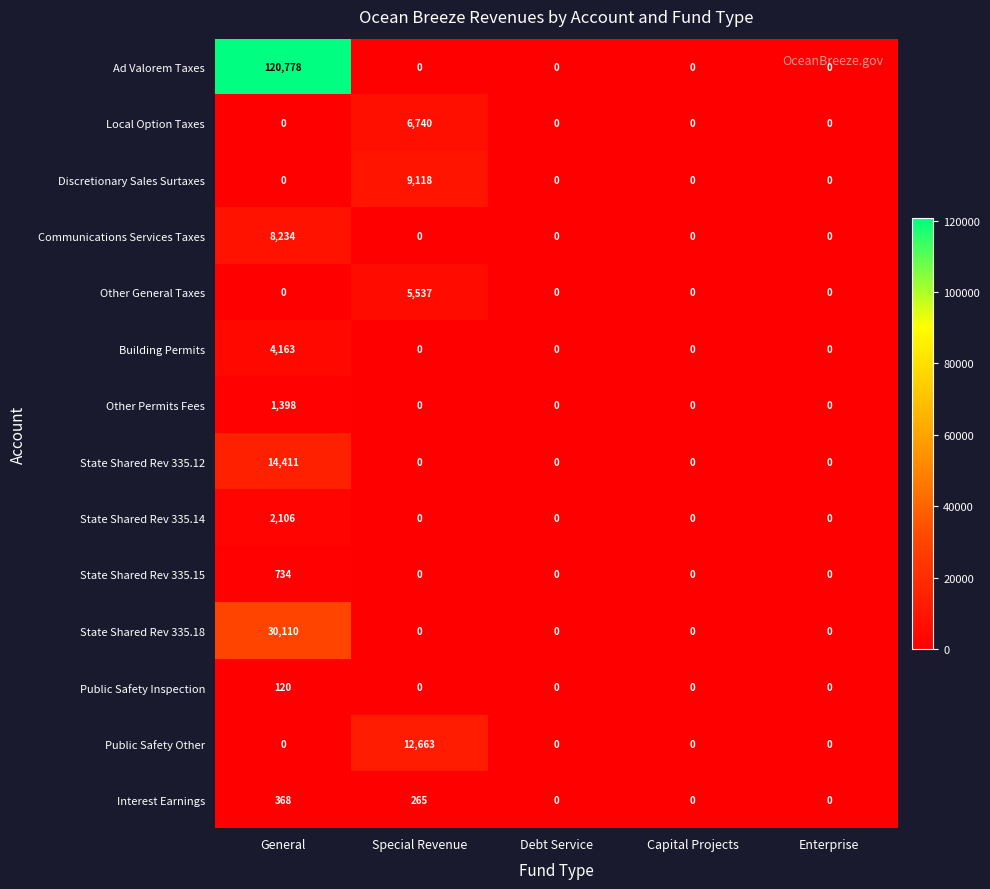

Which series has the widest spread of values?

Ad Valorem Taxes